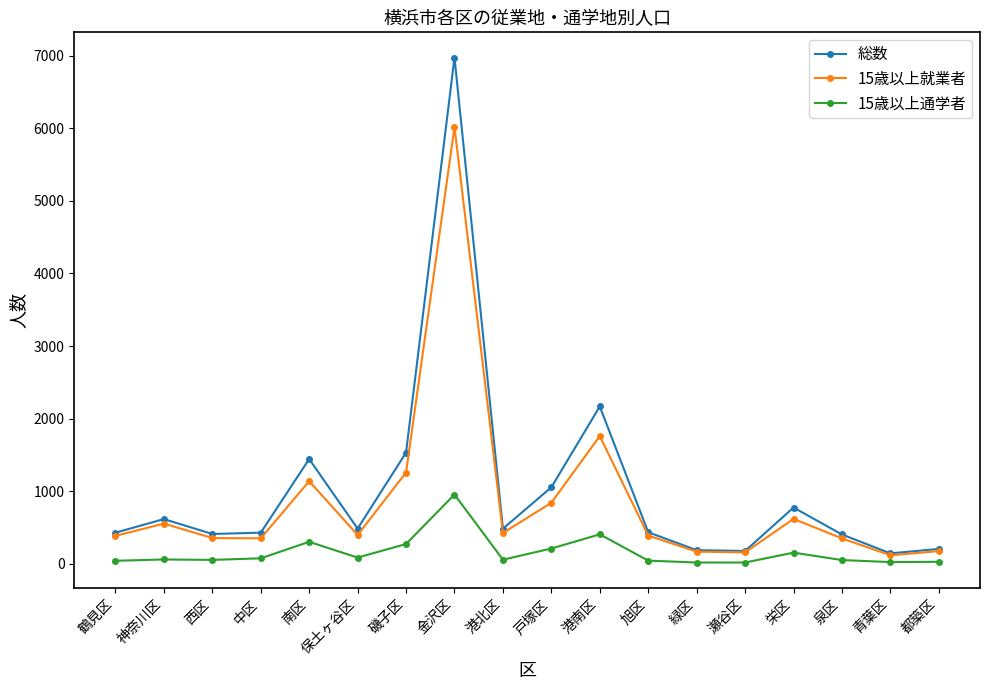

True or false: 15歳以上通学者 has more than 2 points higher than both neighbors.

True